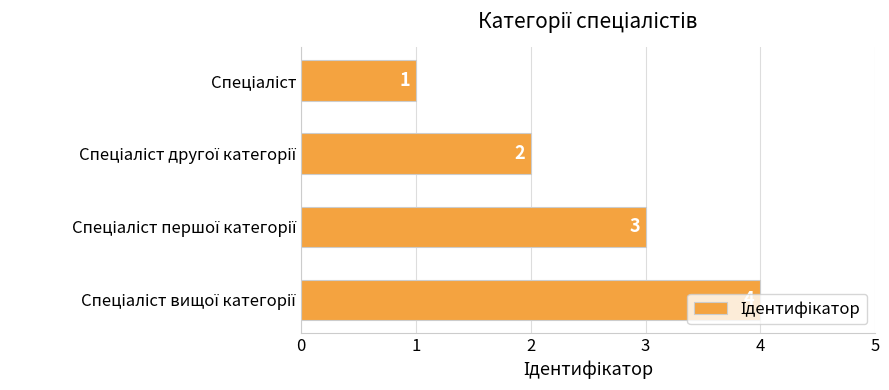

What is the maximum value shown in the chart?

4